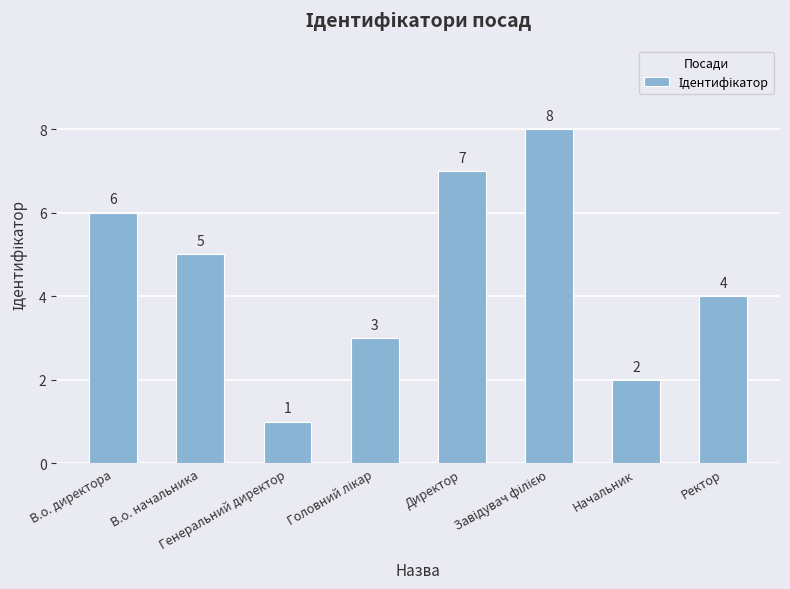

Which label corresponds to the smallest value in the chart?

Генеральний директор